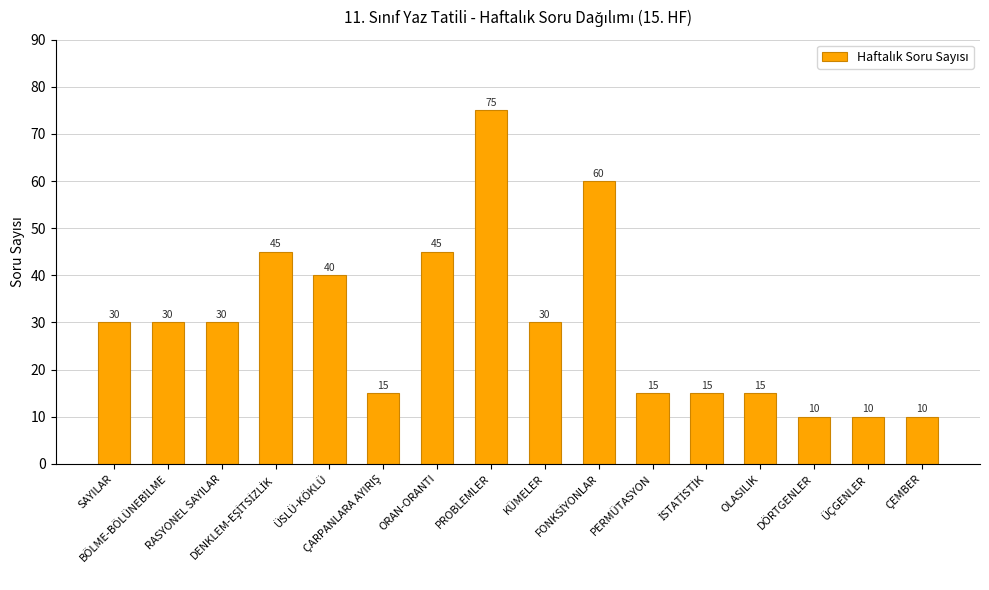

What is the value of the 14th bar from the left?

10